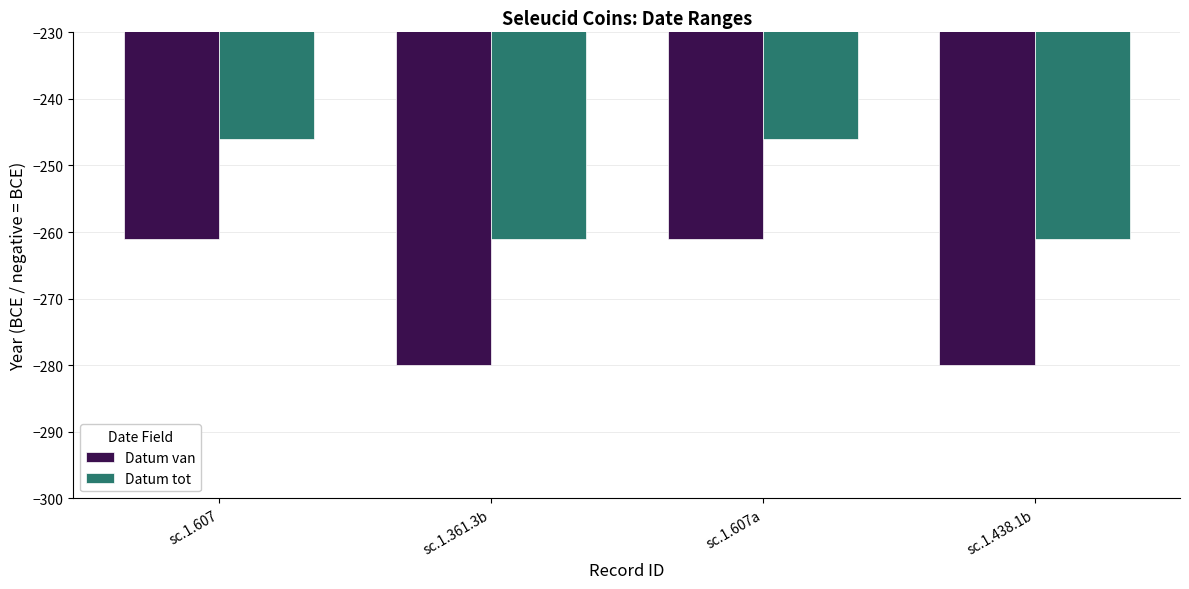

What value does the Datum tot series have at sc.1.607a?

-246